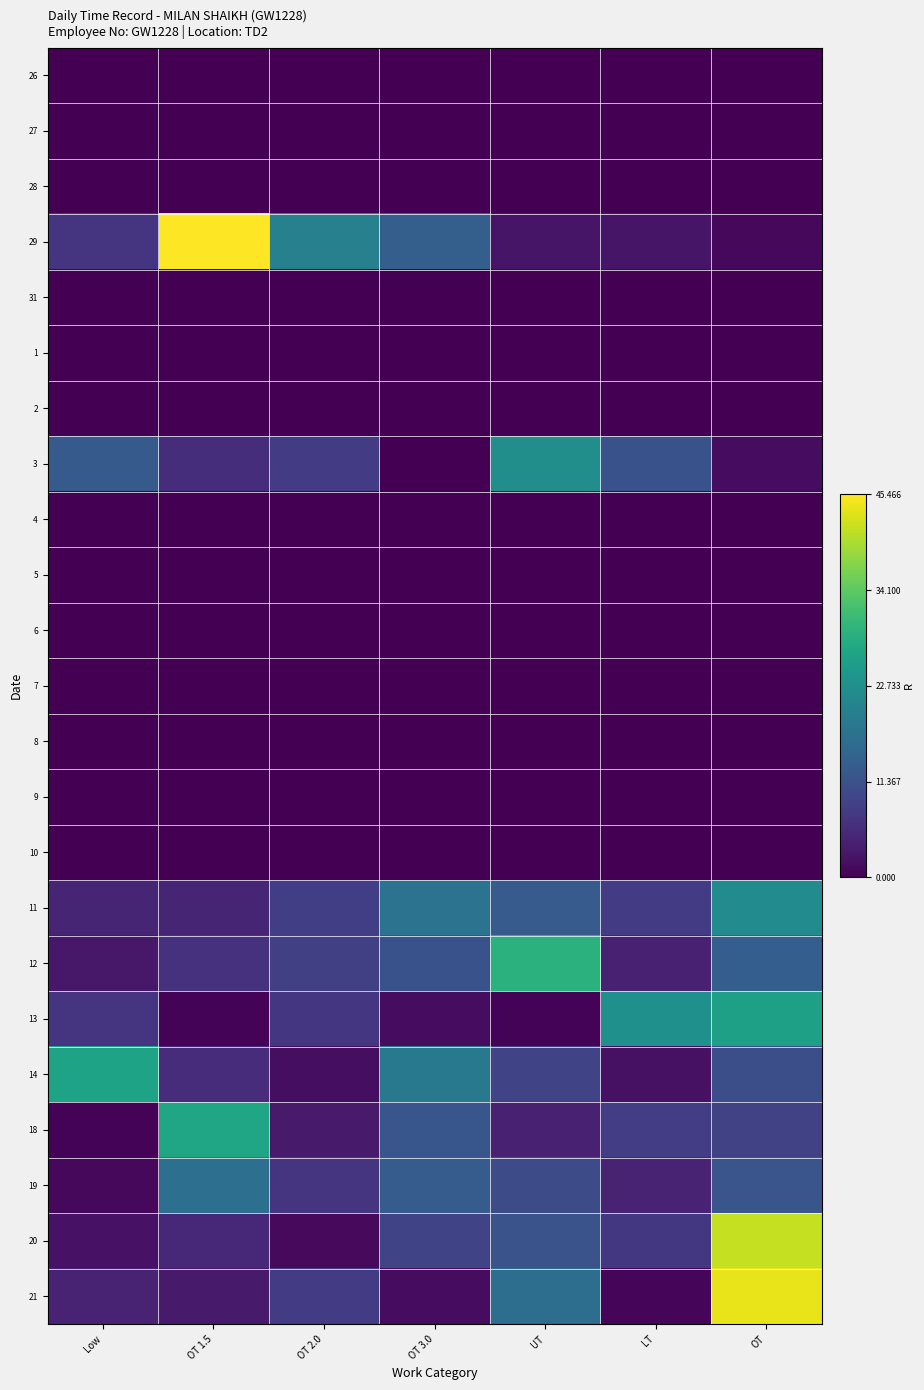

What is the spread (max minus min) of values at OT 1.5?

45.5